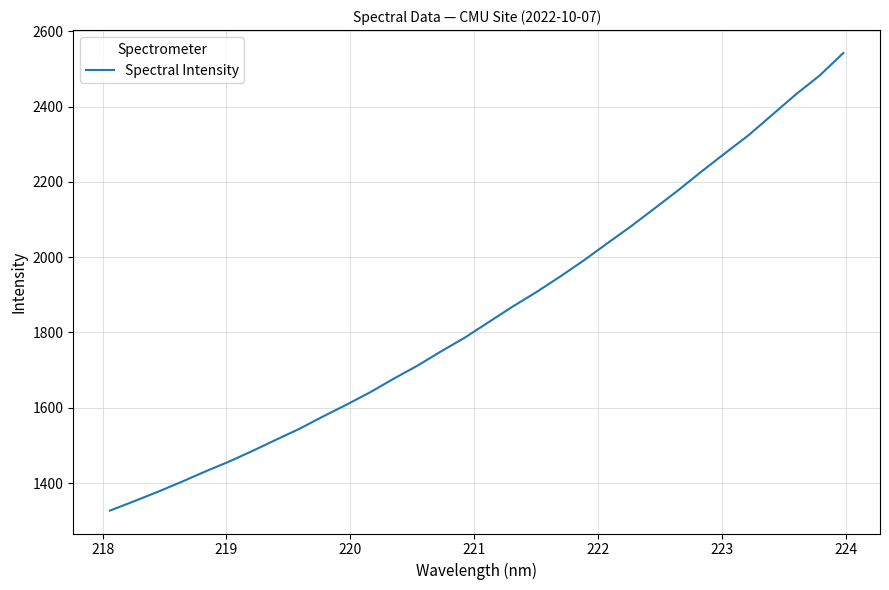

True or false: the data has more than 2 interior local peaks.

False